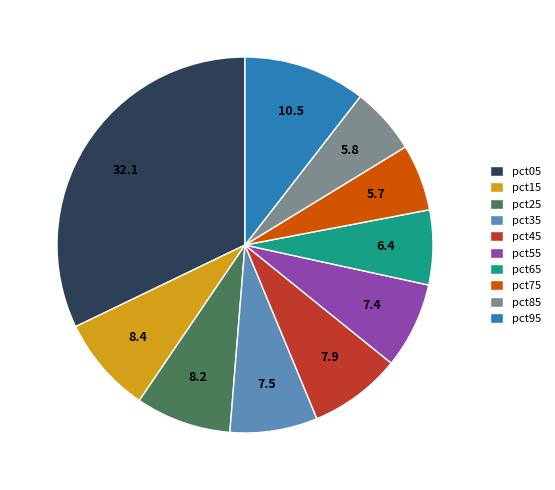

Which has a higher value, pct35 or pct15?

pct15